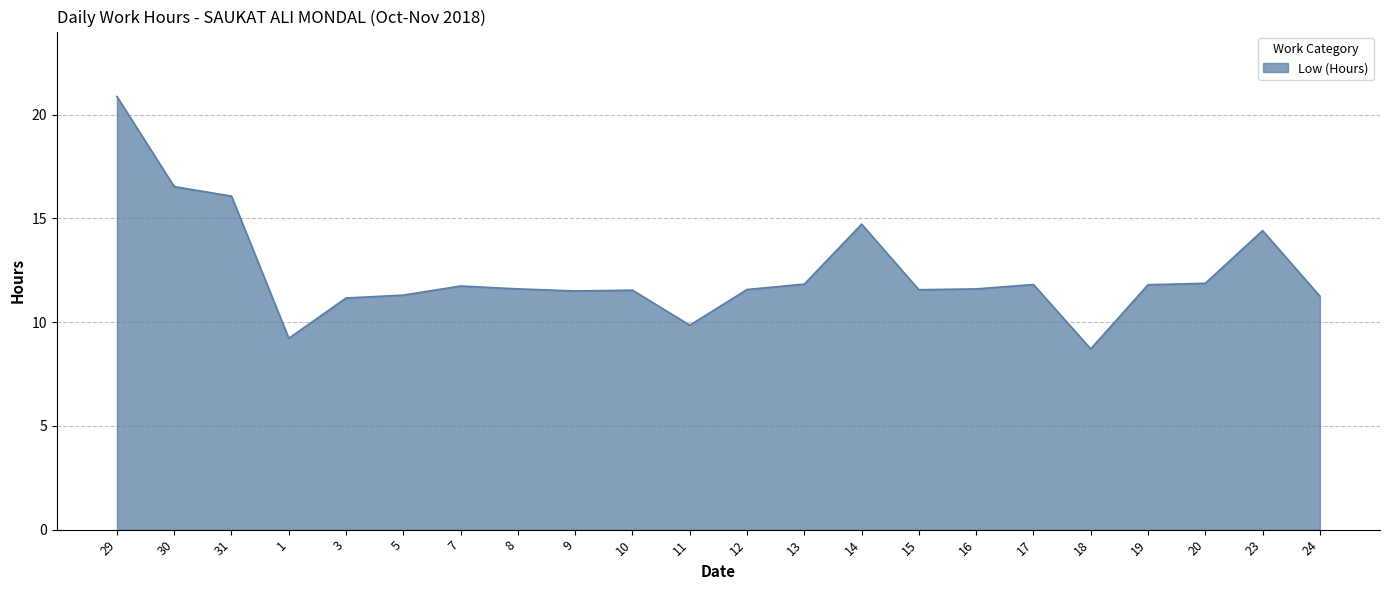

What is the difference between the values at 16 and 14?

3.1